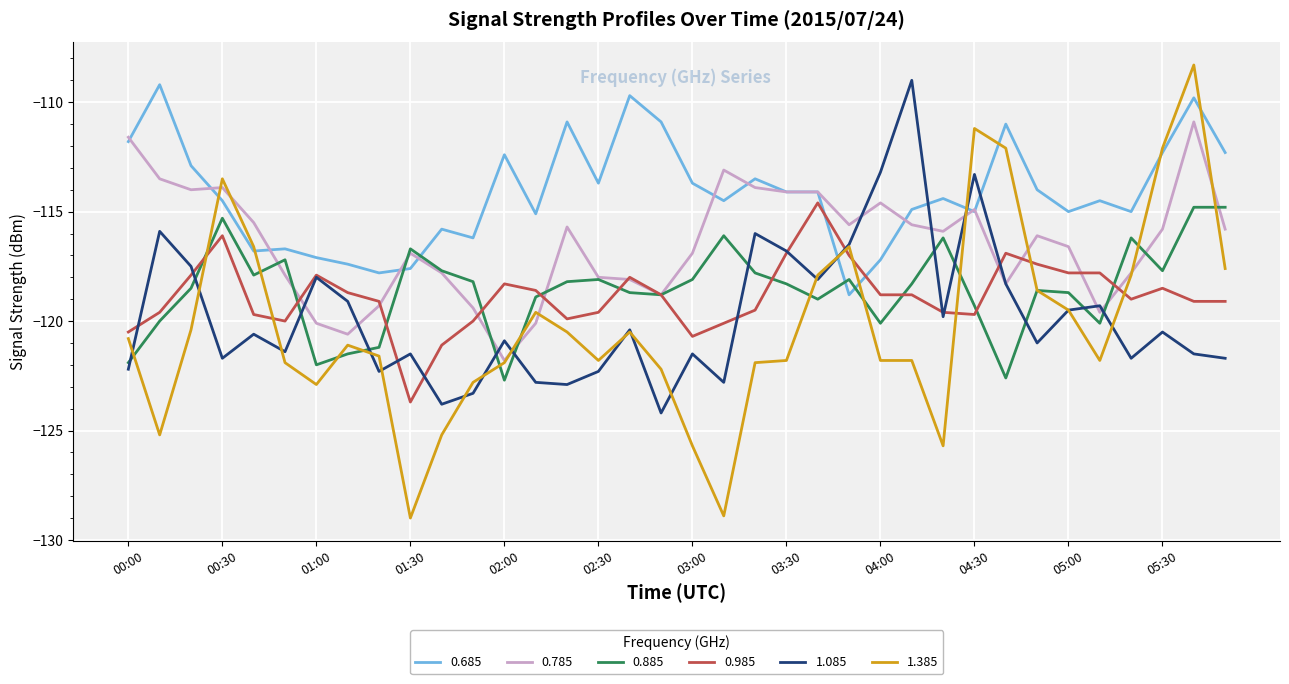

Which series has the widest spread of values?

1.385